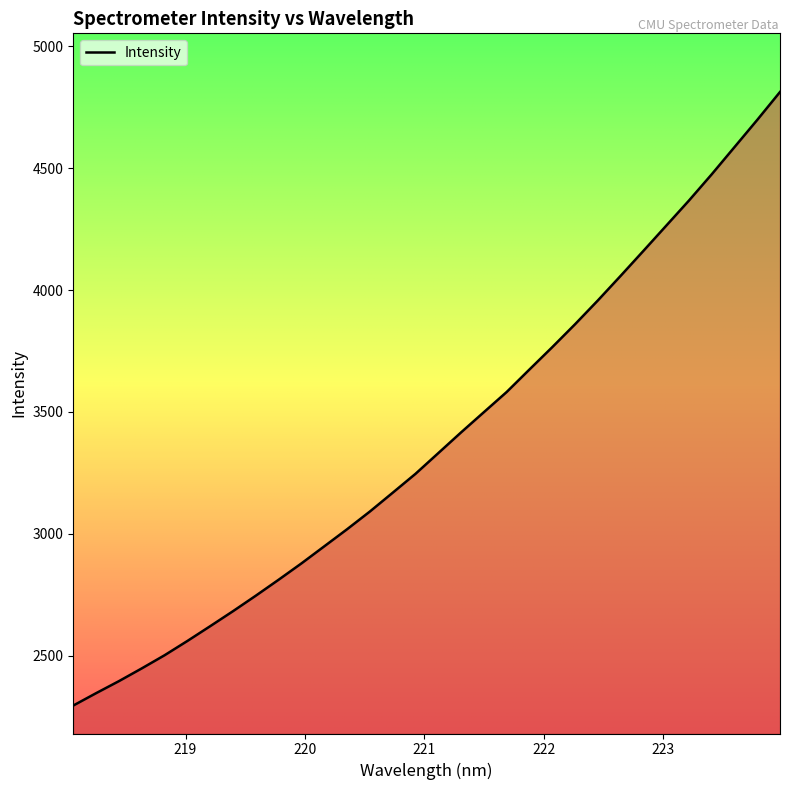

What is the greatest value displayed?

4812.6